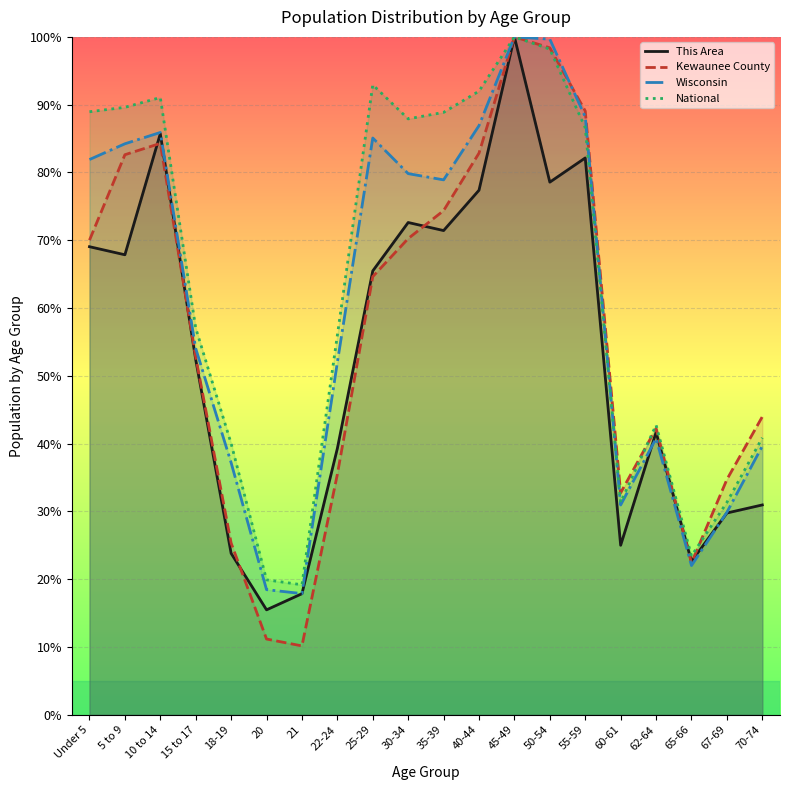

How many distinct data groups are displayed?

4